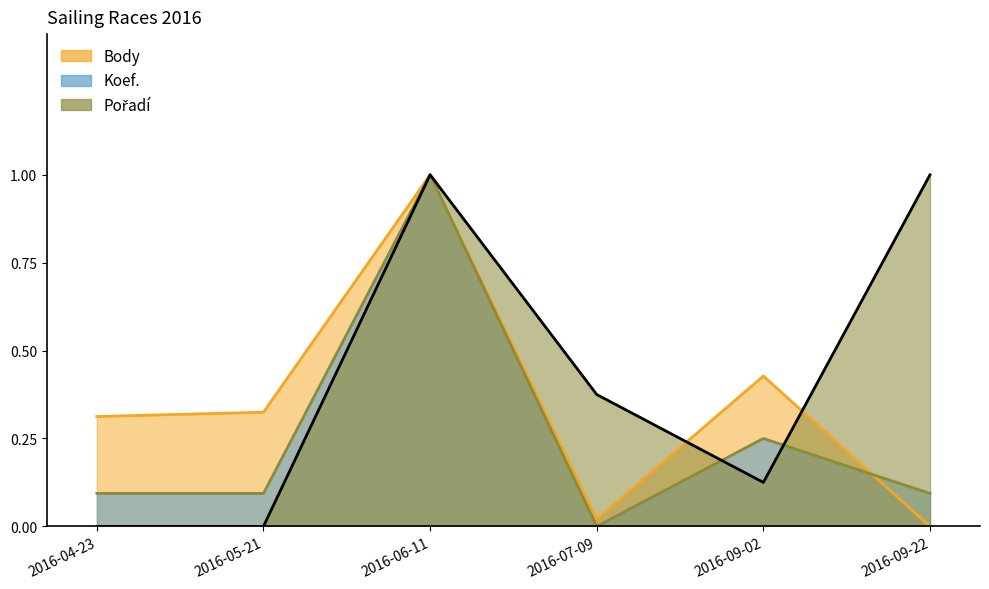

Reading left to right, what are all the values shown in this chart?

Body: 0.3	0.3	1.0	0.0	0.4	0.0
Koef.: 0.1	0.1	1.0	0.0	0.2	0.1
Pořadí: 0.0	0.0	1.0	0.4	0.1	1.0